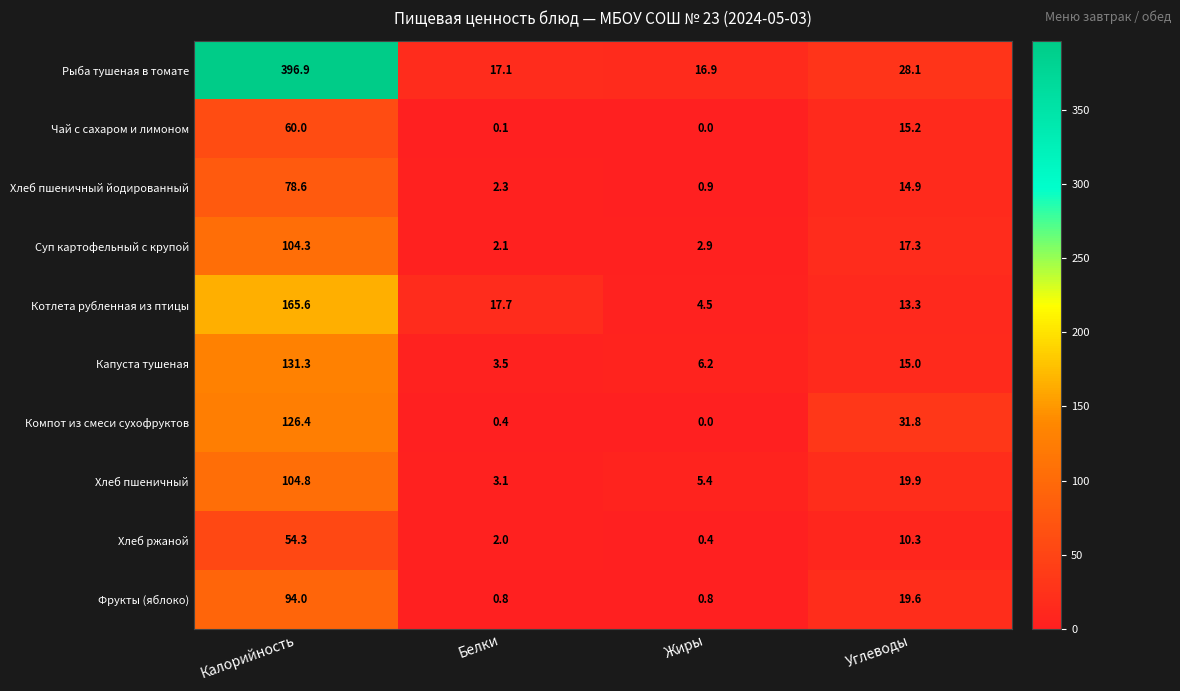

What is the sum of the Фрукты (яблоко) values at Углеводы and Белки?

20.4